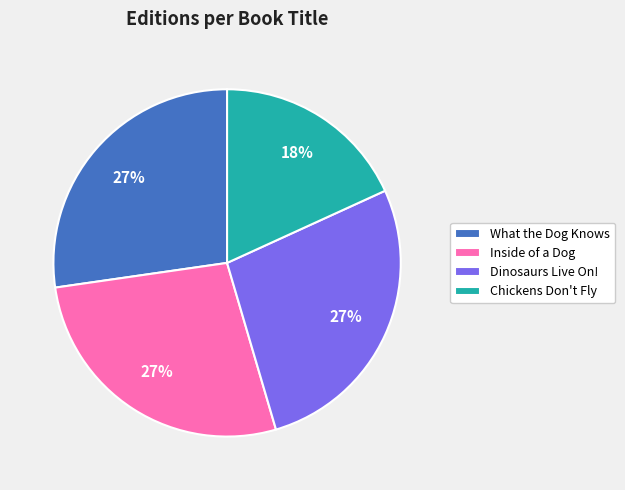

Approximately how many times larger is the value at Chickens Don't Fly compared to Dinosaurs Live On!?

0.7